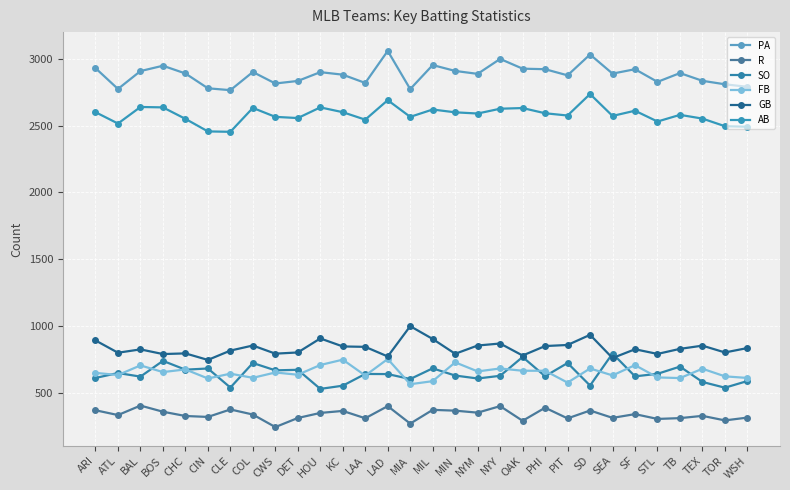

Reading left to right, transcribe all the data shown in this chart.

PA: 2930	2774	2908	2948	2890	2779	2765	2901	2815	2834	2900	2881	2819	3059	2773	2953	2909	2887	2999	2926	2922	2876	3032	2889	2922	2827	2893	2835	2809	2790
R: 367	331	402	356	324	317	373	335	241	309	347	362	307	398	267	370	364	349	398	288	386	306	365	310	338	302	308	325	291	312
SO: 609	646	619	737	671	680	537	721	666	670	527	551	639	638	601	681	627	605	625	766	622	721	552	792	621	640	694	579	536	586
FB: 647	631	703	653	673	605	641	610	650	633	706	746	627	751	562	585	726	658	680	663	663	574	680	628	705	613	608	678	621	609
GB: 890	798	823	788	793	744	814	852	791	800	905	845	842	770	997	901	790	852	867	777	848	856	932	758	824	789	827	851	800	833
AB: 2600	2515	2639	2636	2550	2456	2453	2632	2565	2556	2636	2600	2544	2690	2565	2620	2599	2590	2626	2631	2592	2575	2736	2572	2611	2530	2580	2552	2495	2491